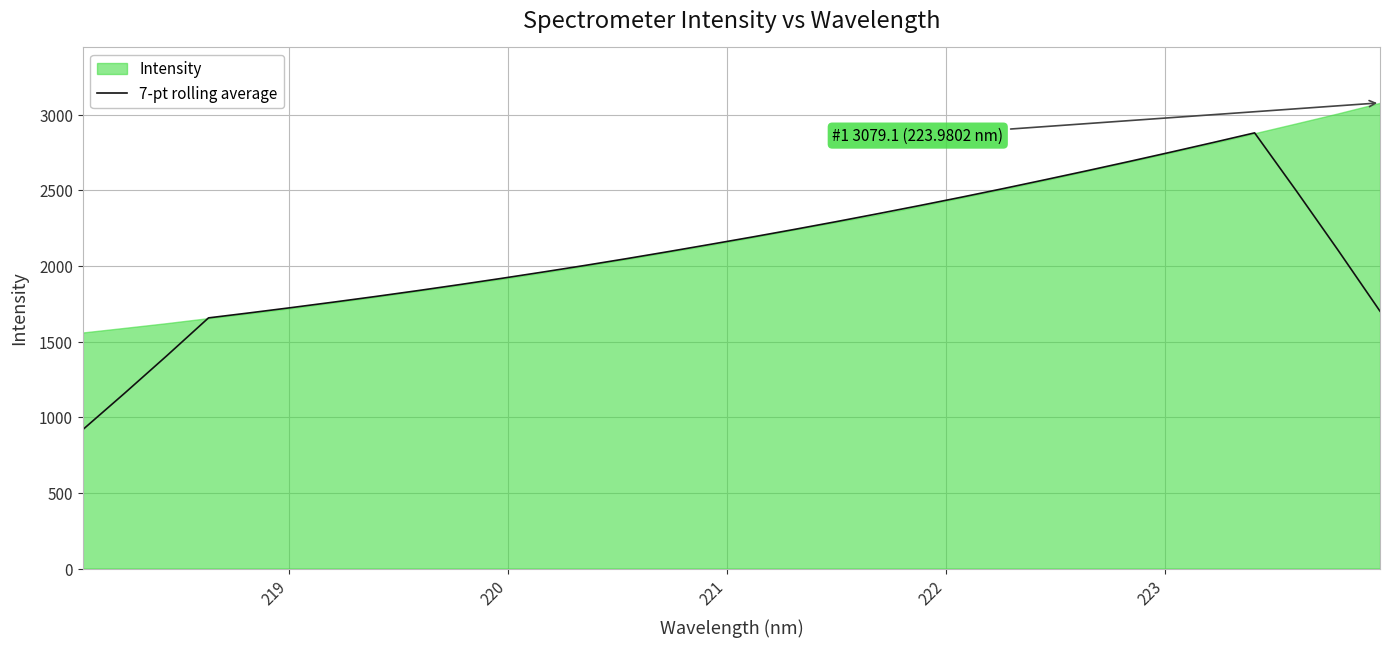

What is the minimum value for 7-pt rolling average?

918.6